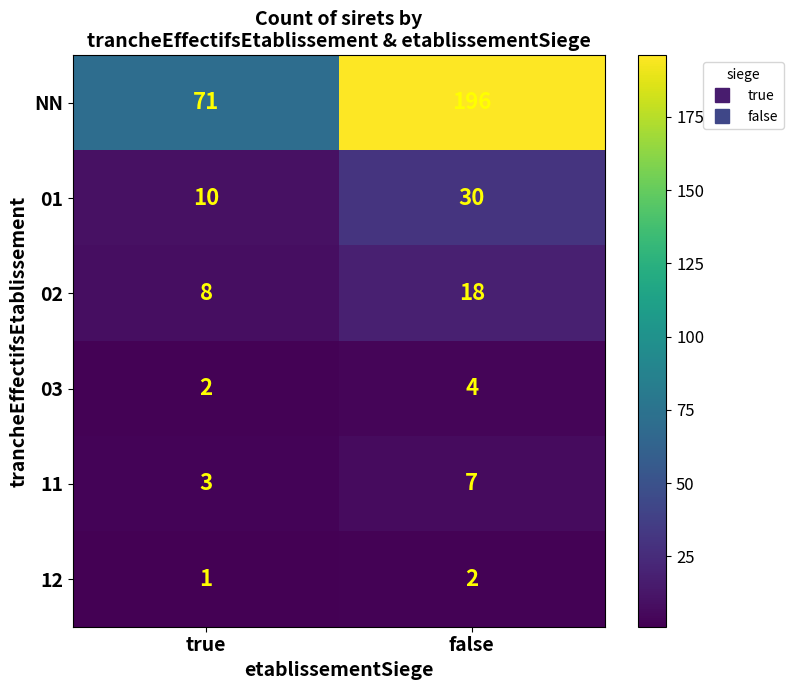

Is it true that 02 equals 11 at true?

False